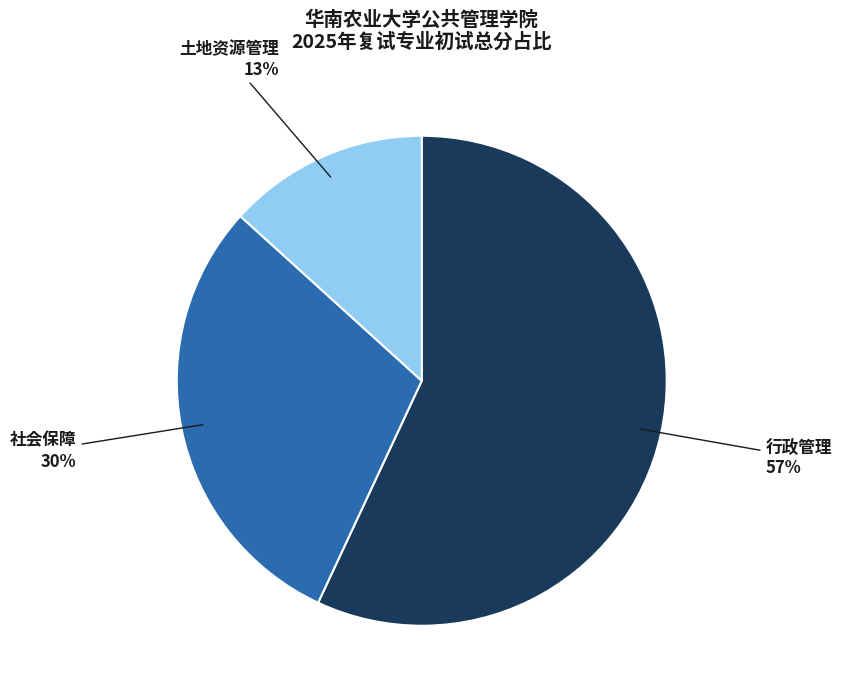

Is there any slice that represents more than half of the pie?

Yes